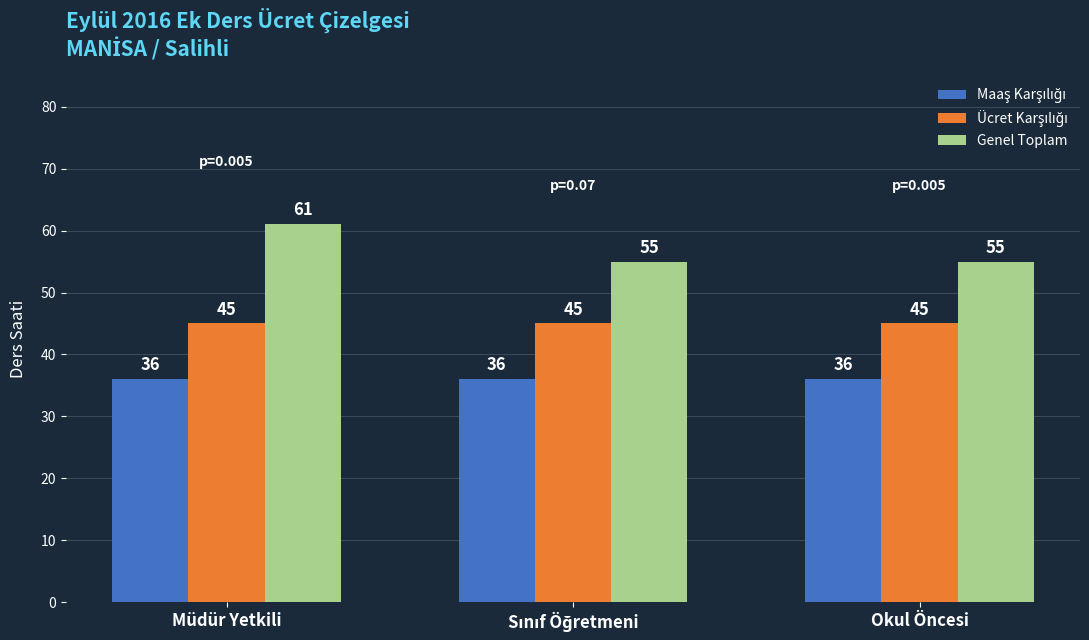

Which series has the largest total across all categories?

Genel Toplam